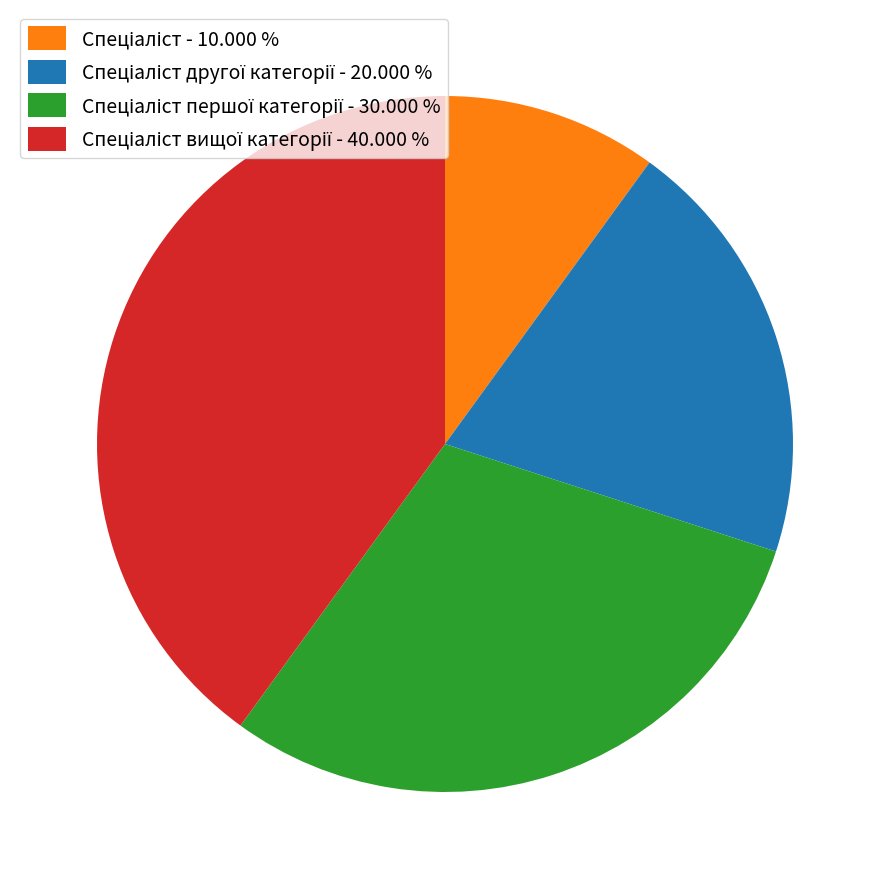

Is there any slice that represents more than half of the pie?

No